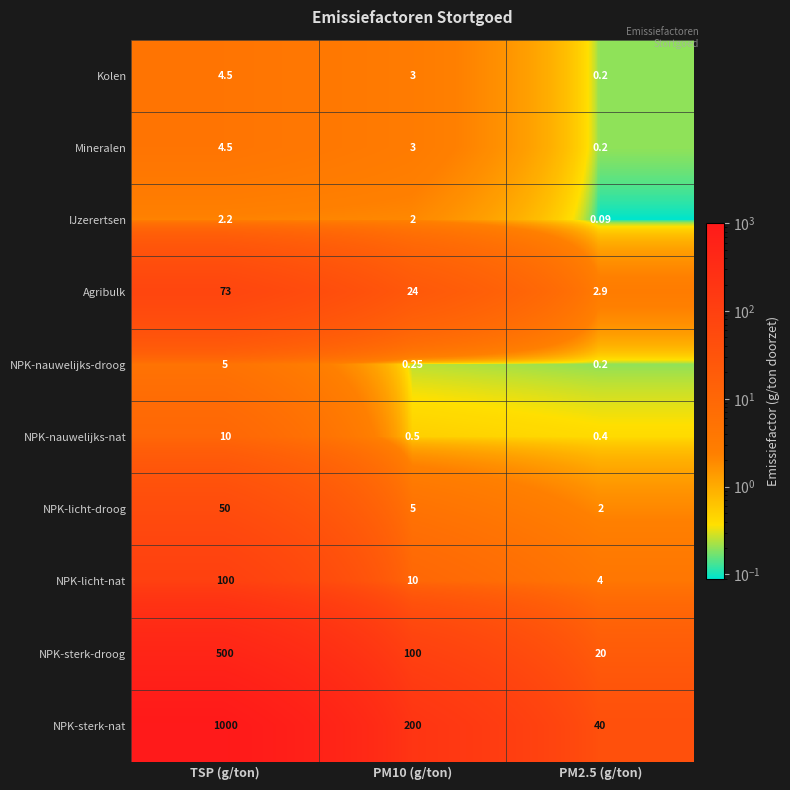

At which category is the sum across all series the highest?

TSP (g/ton)